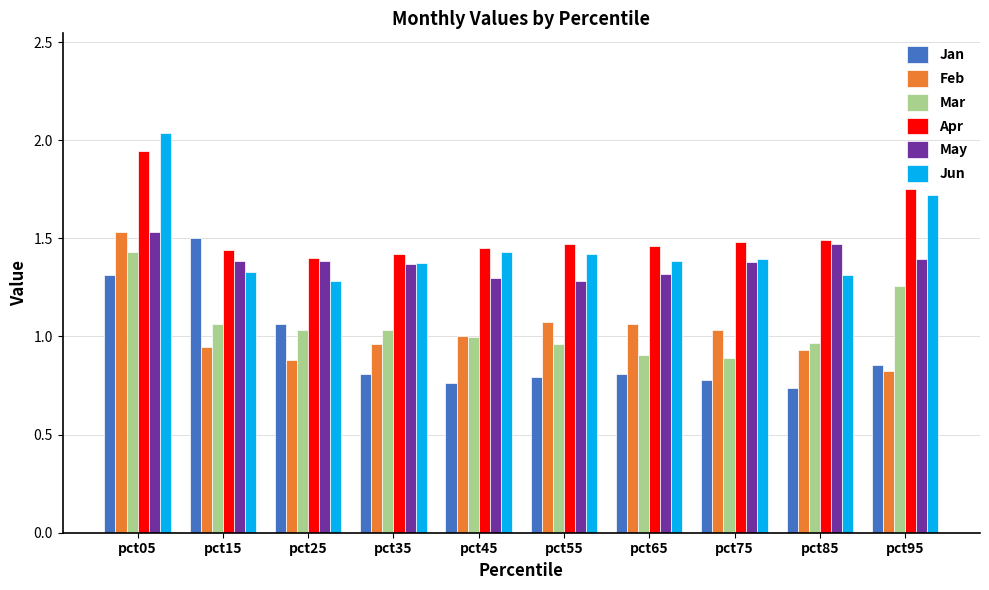

At which label does Mar reach its peak?

pct05